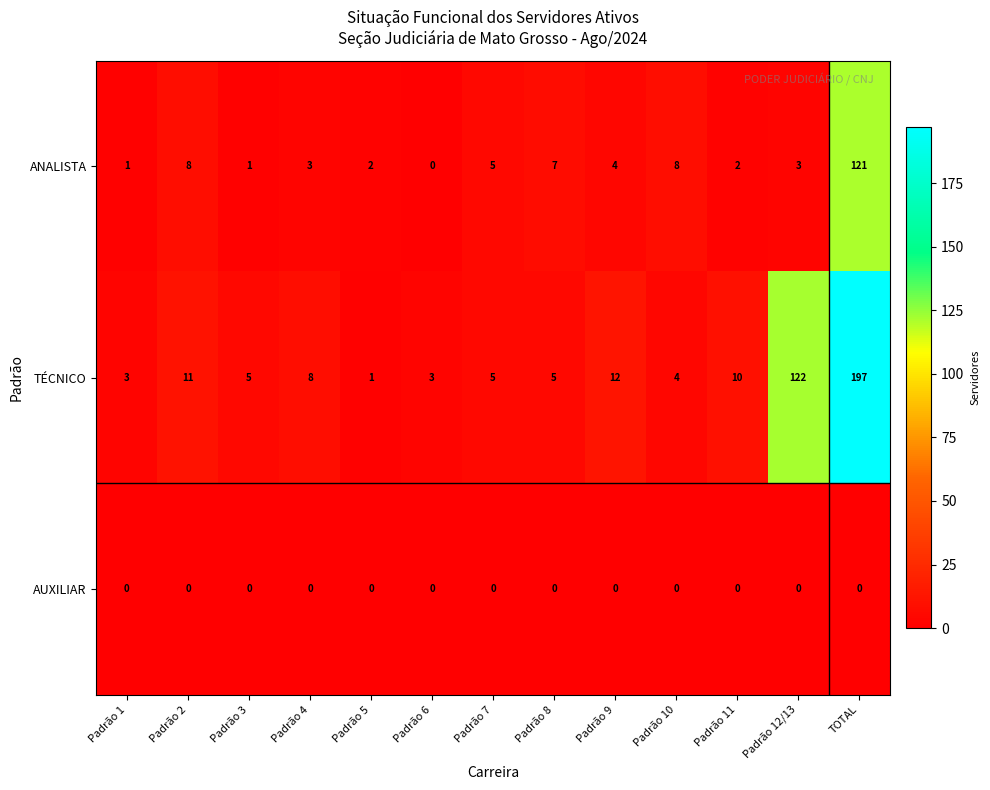

True or false: TÉCNICO has a value of 17 at Padrão 11.

False